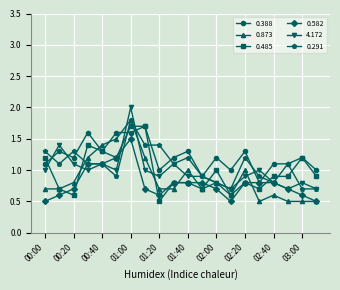

True or false: 4.172 has more than 2 points higher than both neighbors.

True